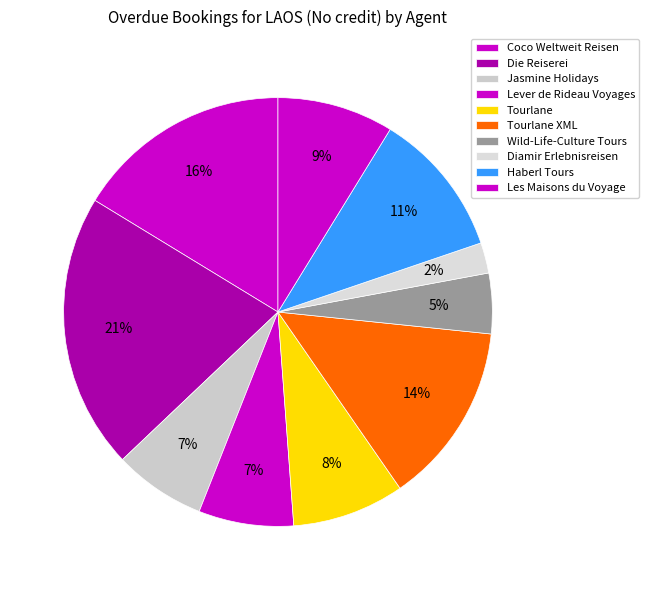

Which category has the smallest portion of the pie?

Diamir Erlebnisreisen